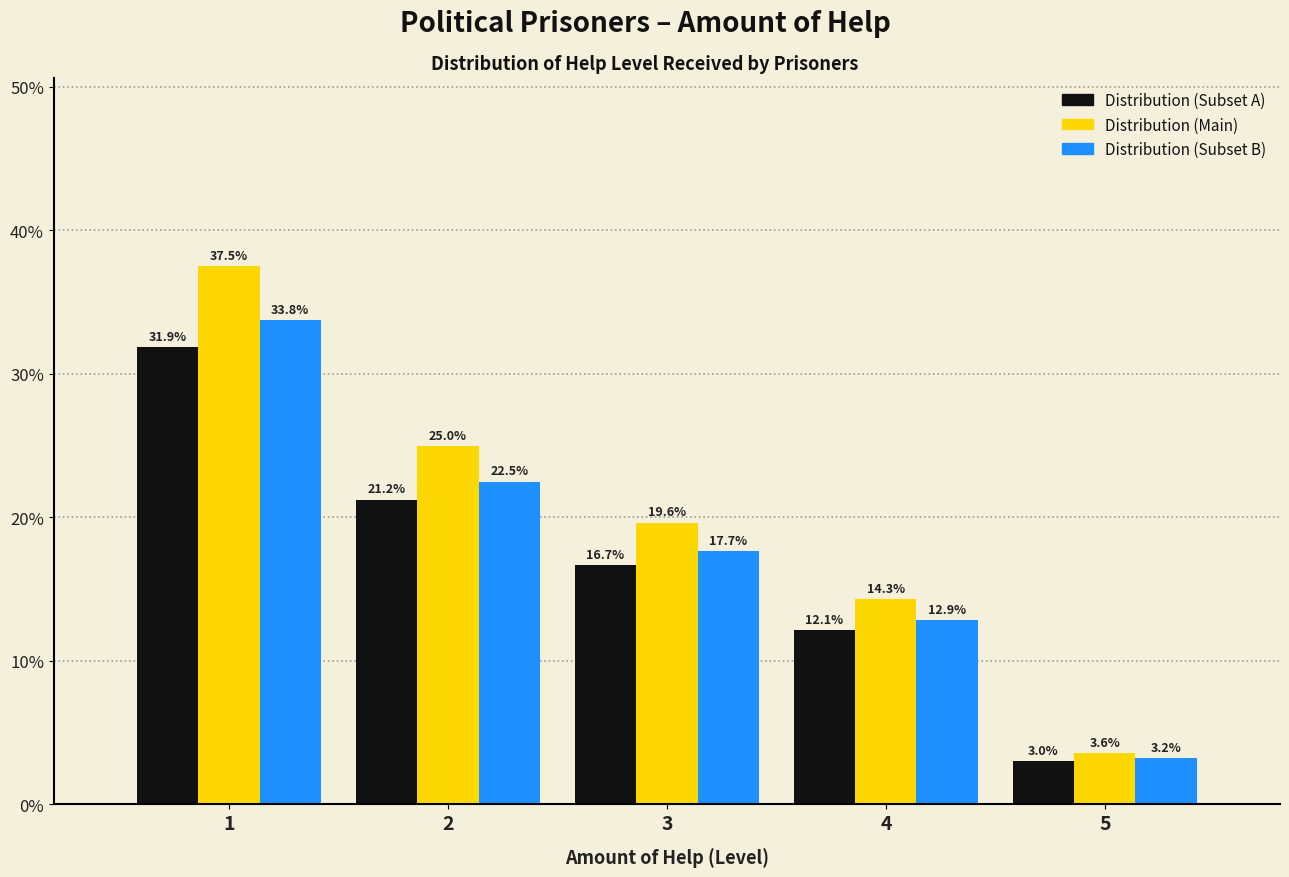

In the Distribution (Main) series, which range on the x-axis has the tallest bar?

0.5 to 1.5